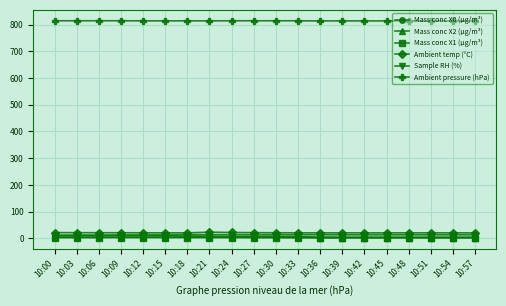

What is the value of the Ambient pressure (hPa) point at the 16th from the left?

813.7